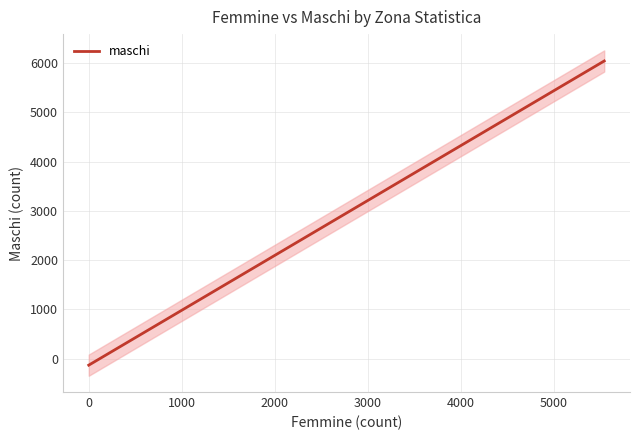

True or false: there are more than 1 points higher than both neighbors.

False